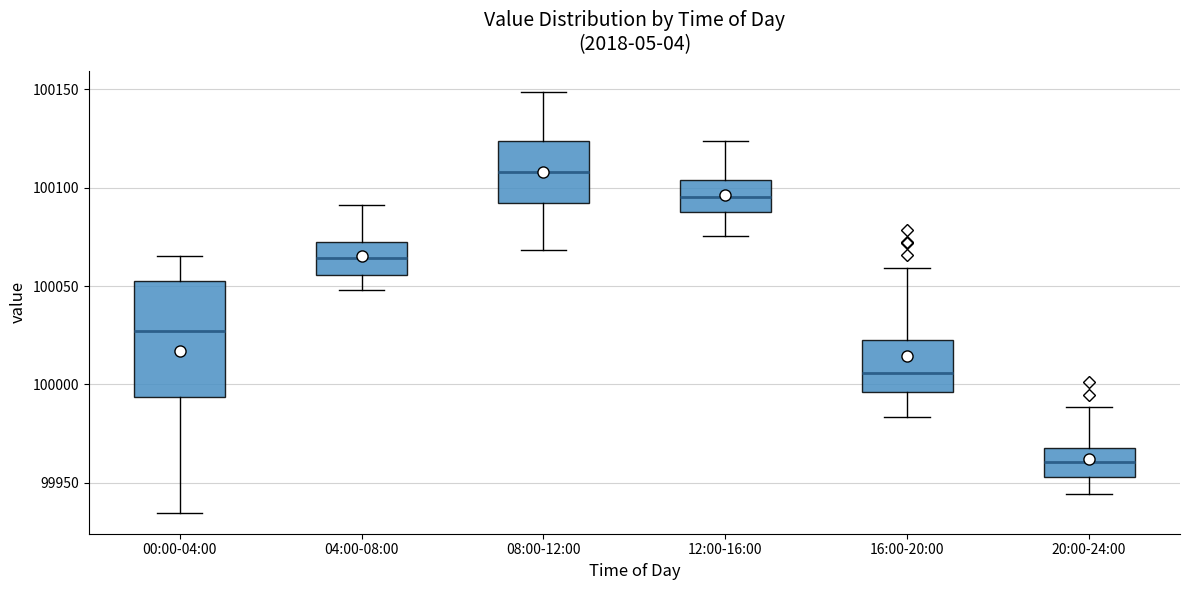

Which box is the tallest, from its lower edge to its upper edge?

00:00-04:00